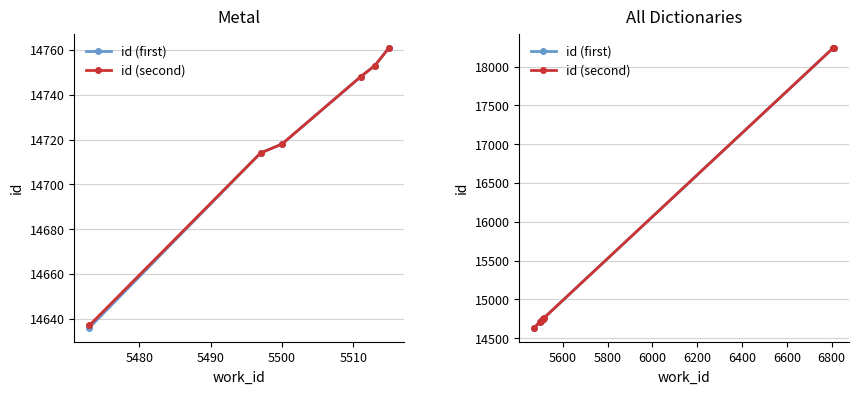

Count the number of data series in this chart.

2